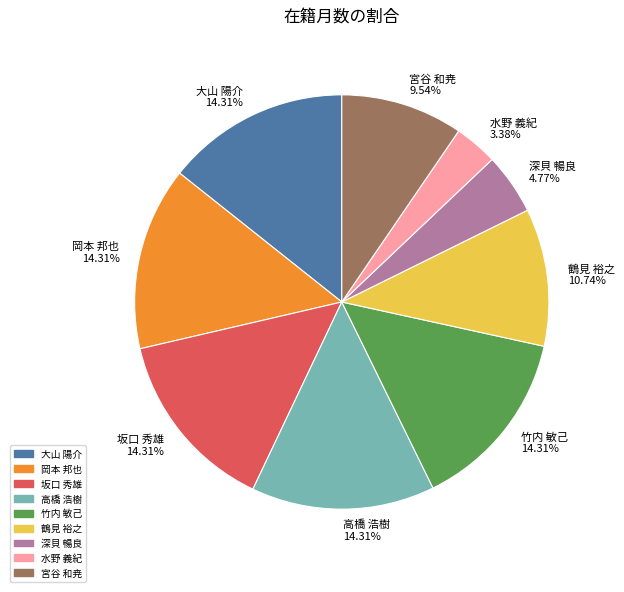

True or false: 宮谷 和尭 accounts for 18% of the total.

False